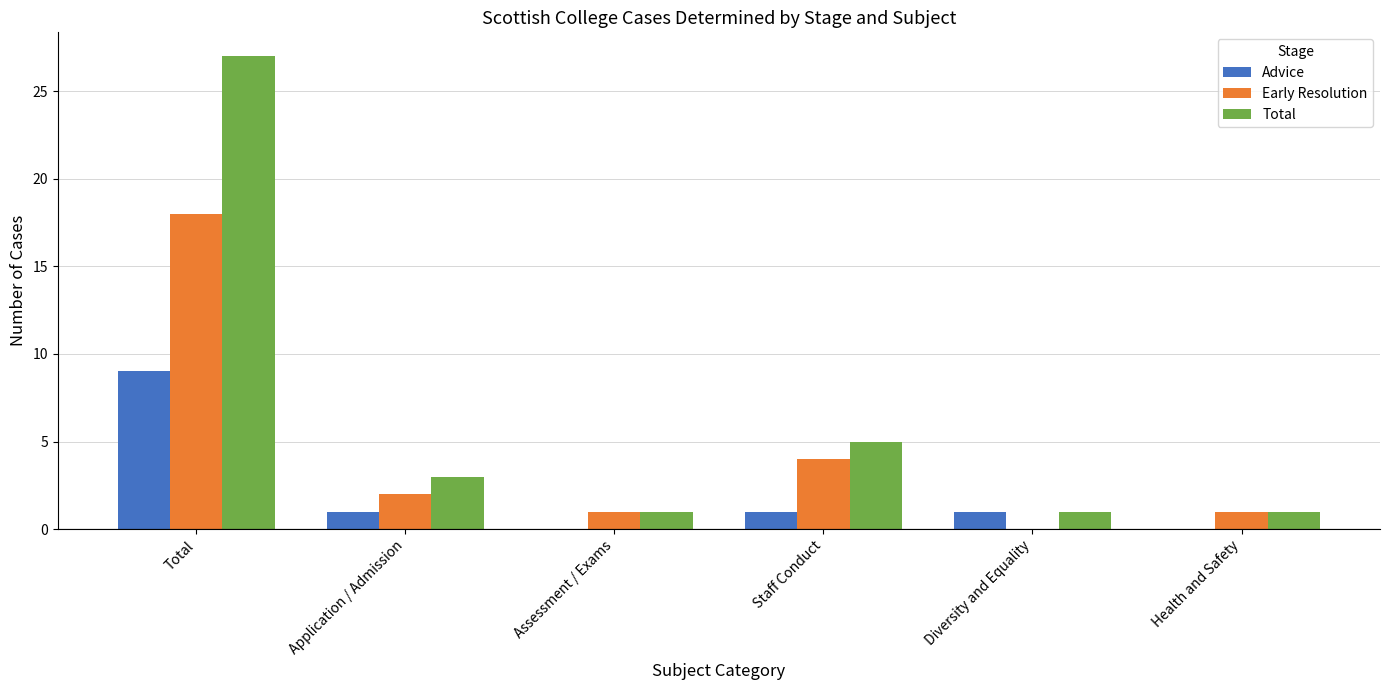

Are the bars horizontal?

No